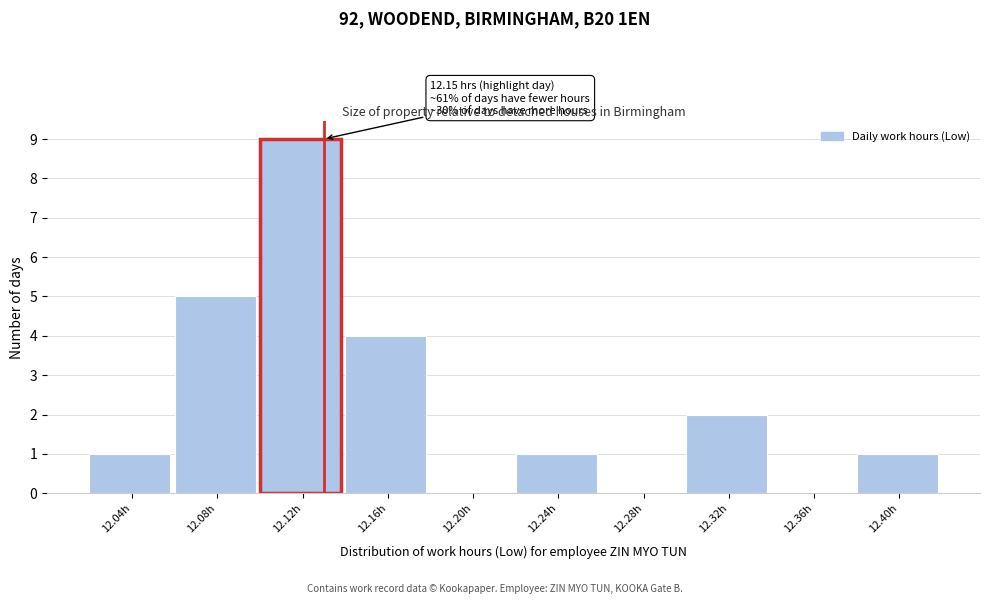

Reading right to left, extract all data points from this chart.

12.40h=1	12.36h=0	12.32h=2	12.28h=0	12.24h=1	12.20h=0	12.16h=4	12.12h=9	12.08h=5	12.04h=1